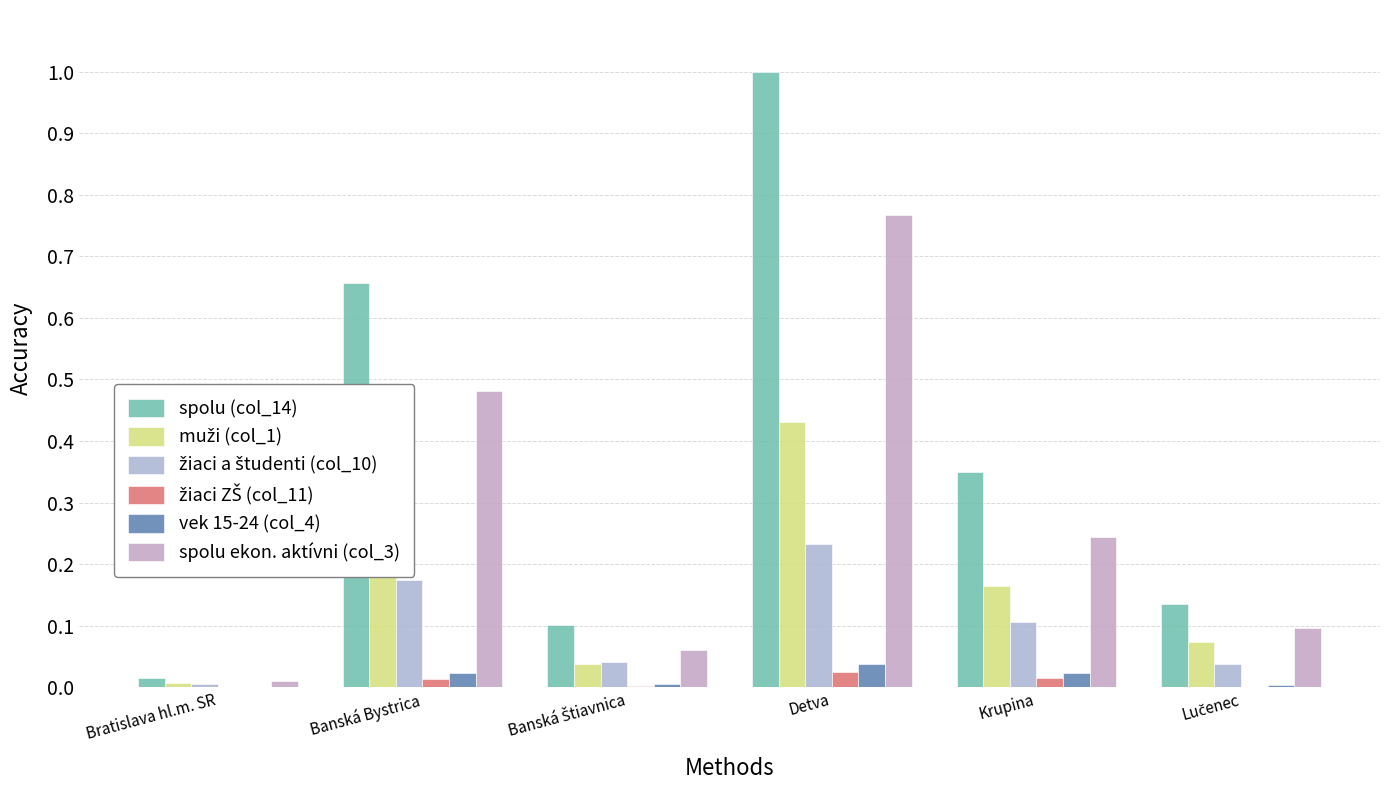

Rank the series at Krupina from lowest to highest value.

žiaci ZŠ (col_11), vek 15-24 (col_4), žiaci a študenti (col_10), muži (col_1), spolu ekon. aktívni (col_3), spolu (col_14)